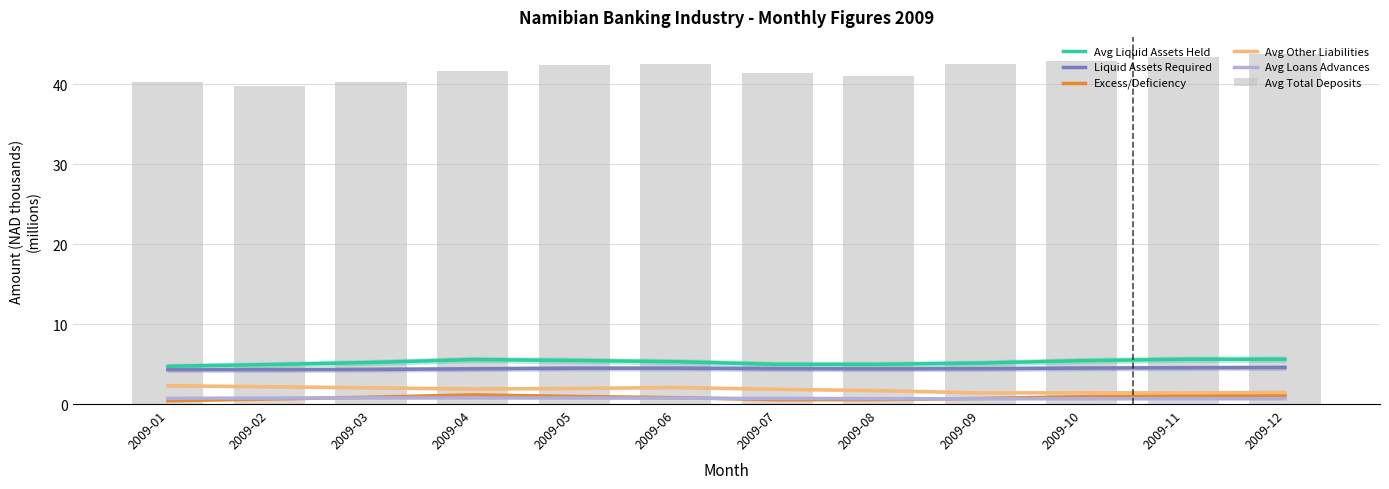

At how many categories does at least one series exceed 39?

12